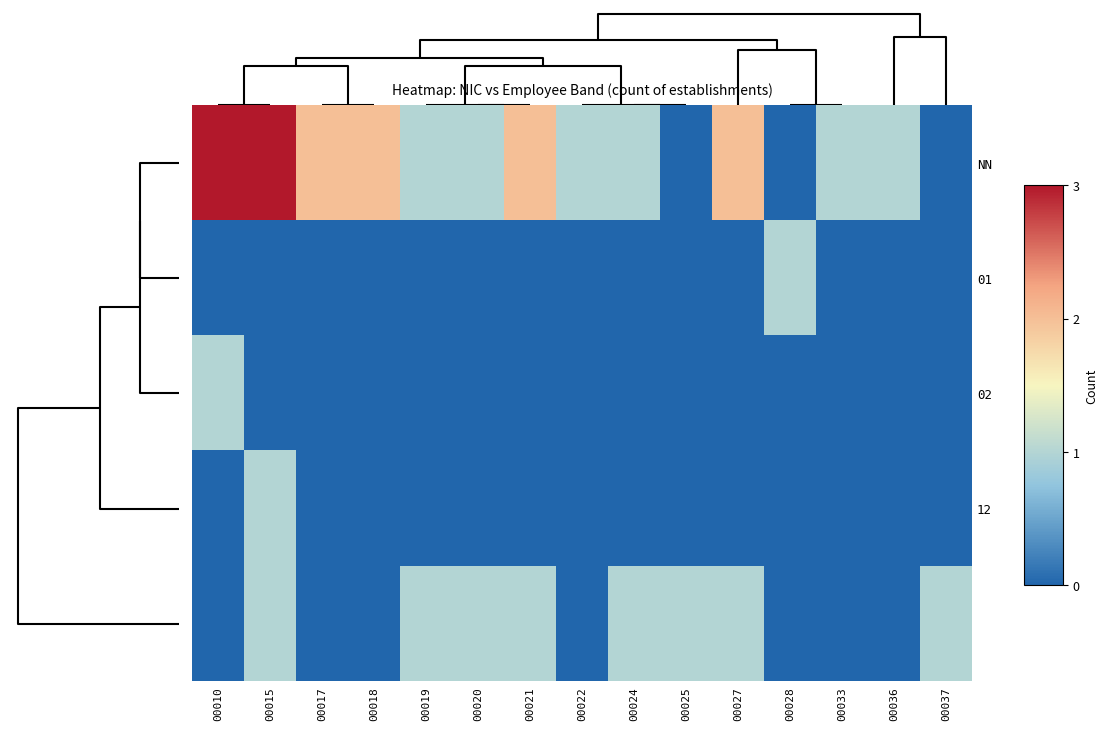

How many data points does each series have?

15